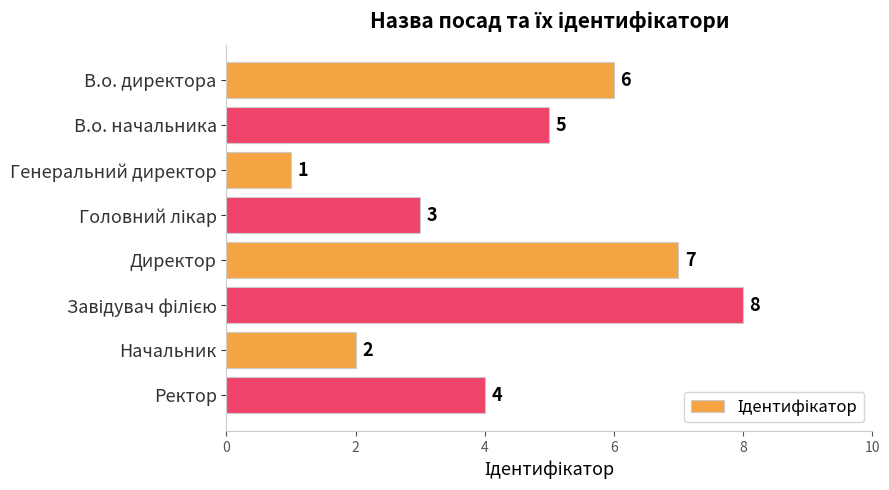

What is the maximum value shown in the chart?

8